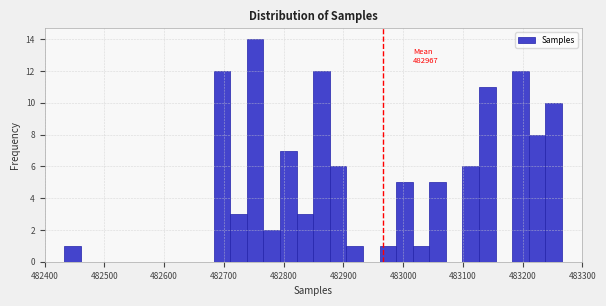

Around what value on the x-axis is the tallest bar? Give the approximate position of its centre, as read against the axis.

482750